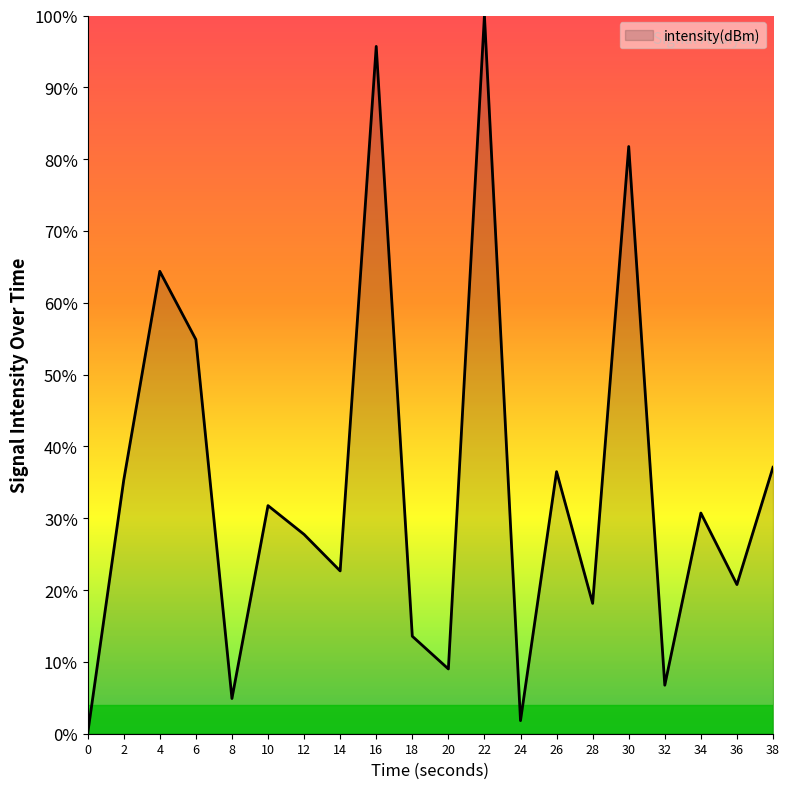

Is it true that the value at 2 is 24.1?

False